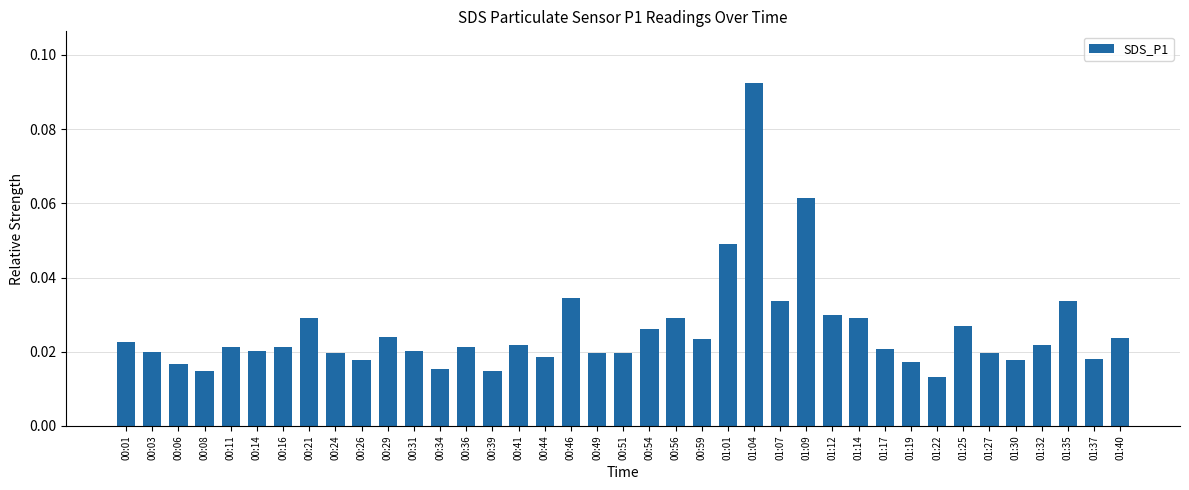

What position from the right is 01:04?

15